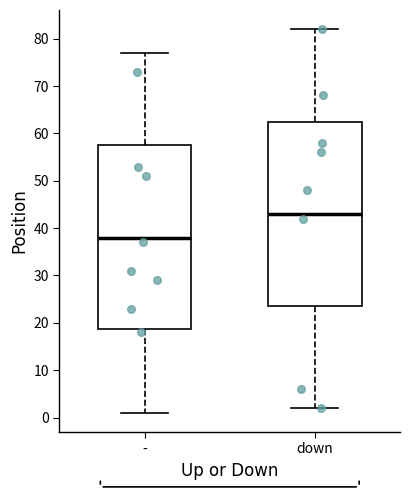

Where does the median line of the box for down sit on the y-axis? The values are not printed on the chart, so give them approximately, as read against the axis.

43